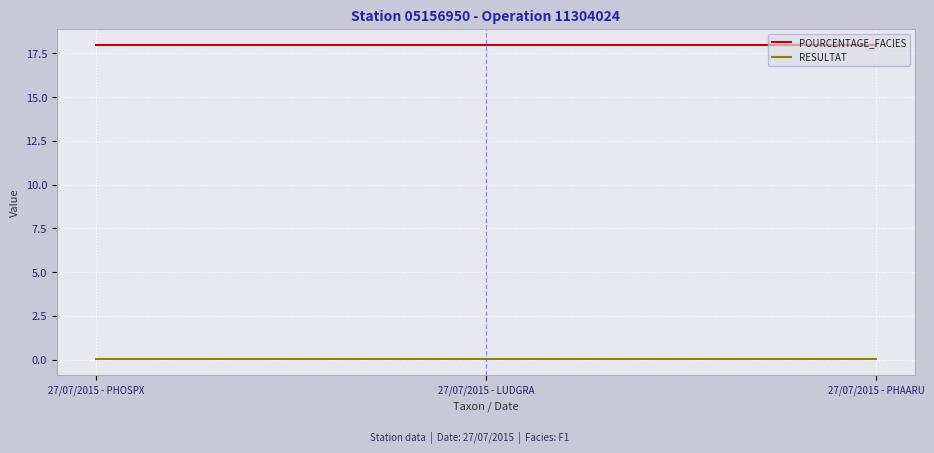

What is the spread (max minus min) of values at 27/07/2015 - PHOSPX?

18.0